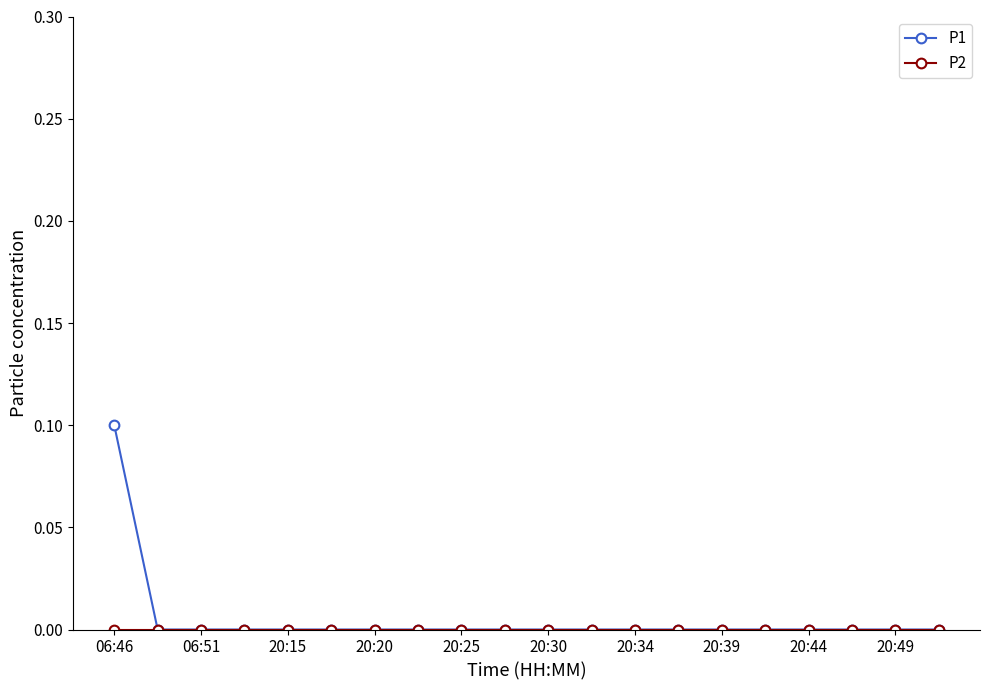

Which series has the largest range (max minus min)?

P1